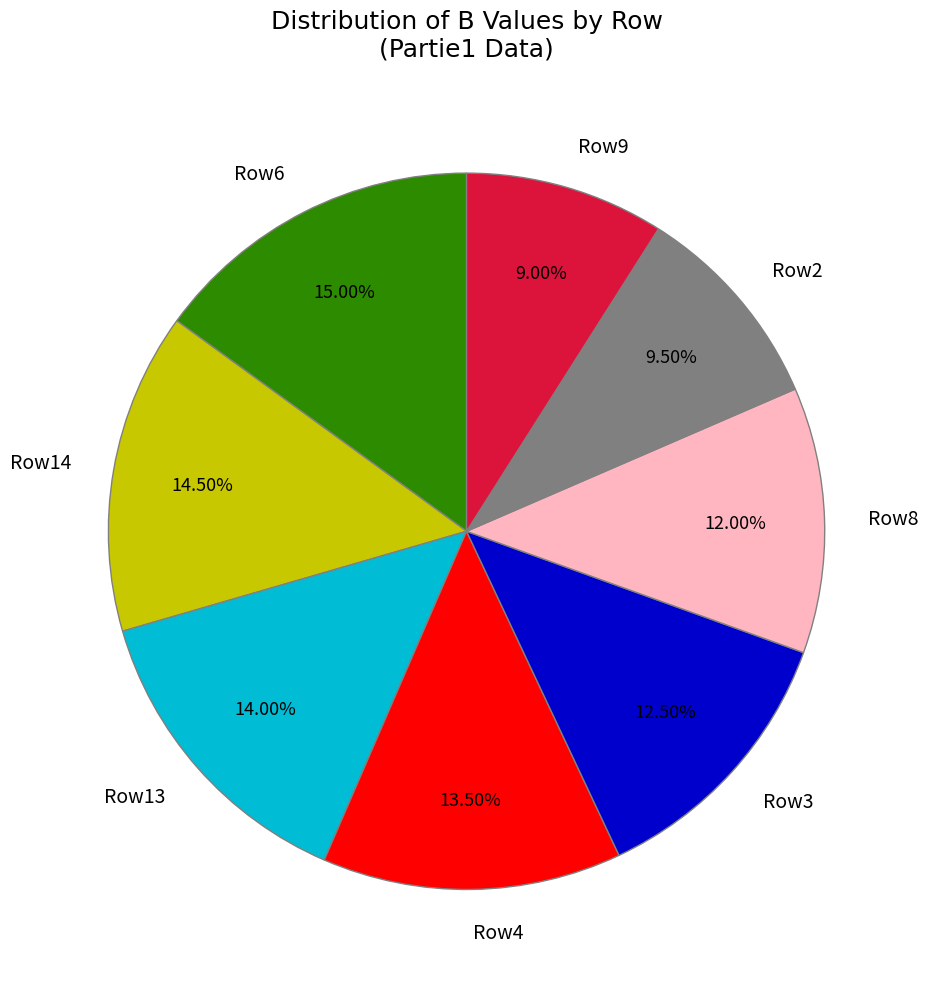

Is the sum of Row3 and Row13 greater than half?

No